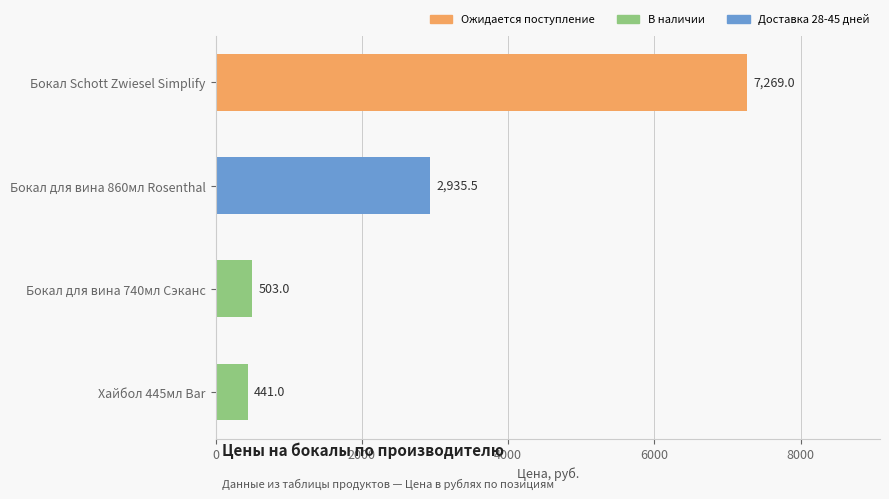

List the labels in order of value, largest first.

Бокал Schott Zwiesel Simplify, Бокал для вина 860мл Rosenthal, Бокал для вина 740мл Сэканс, Хайбол 445мл Bar